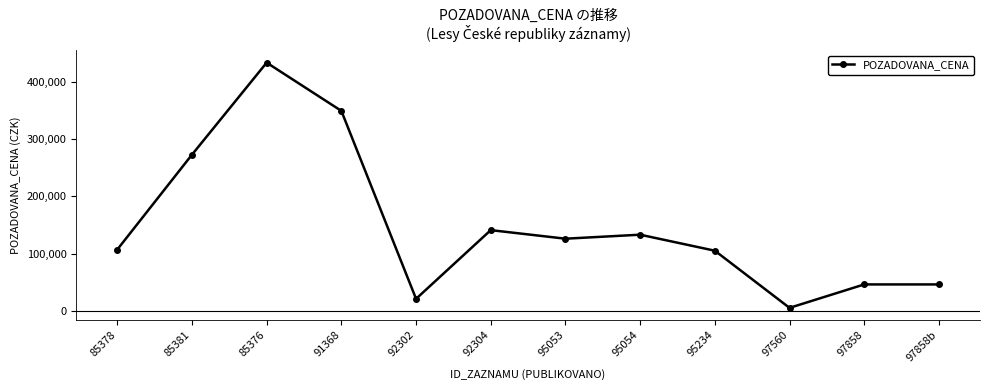

What is the change in value from 85378 to 92304?

+34000